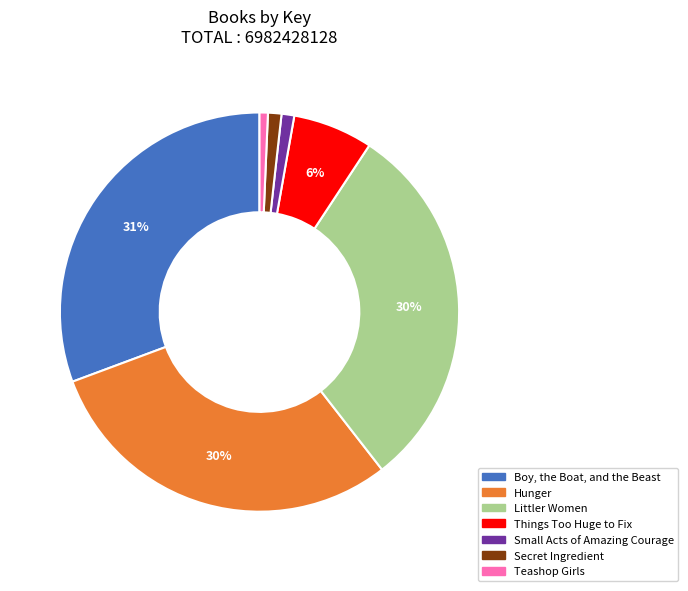

Is the sum of Small Acts of Amazing Courage and Teashop Girls greater than half?

No